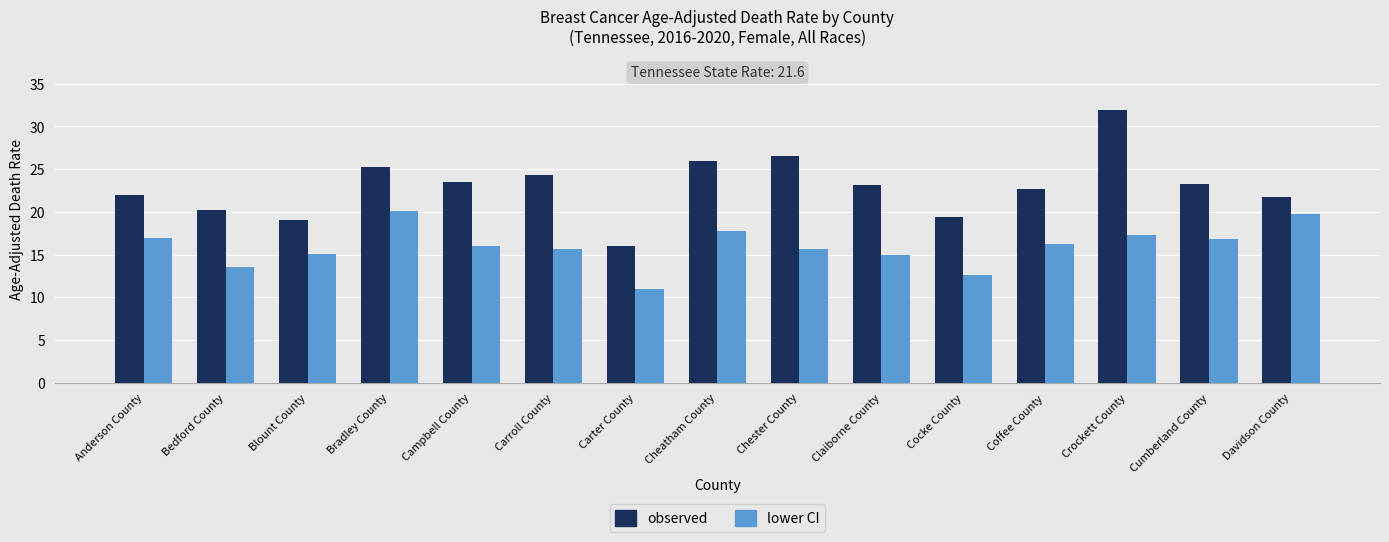

Are the bars horizontal?

No